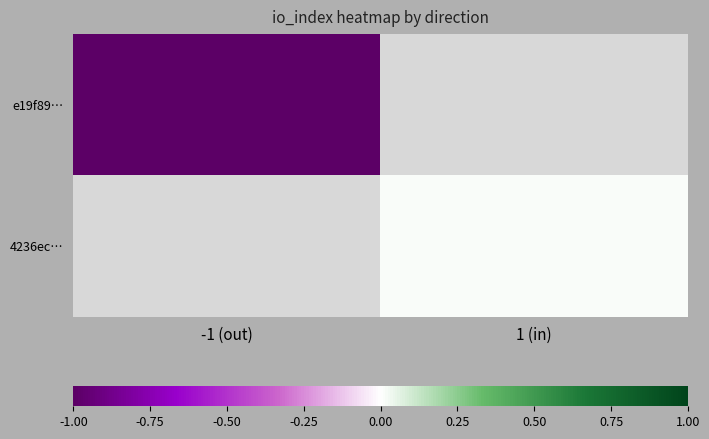

How many data points in 4236ec… are above 0?

1